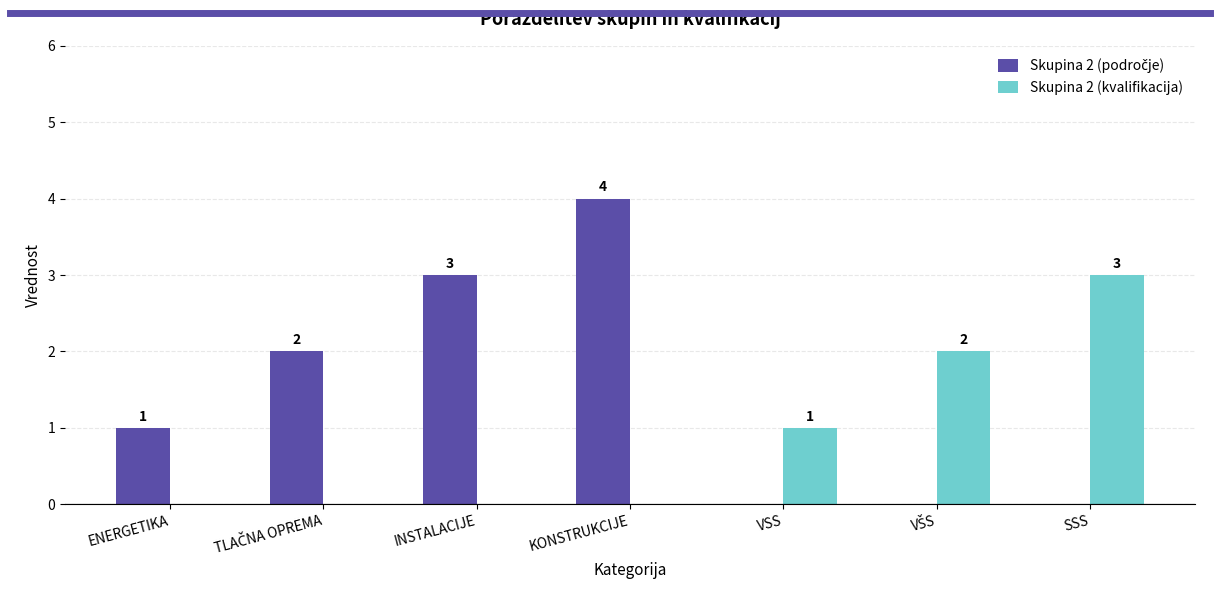

Does the chart contain stacked bars?

No